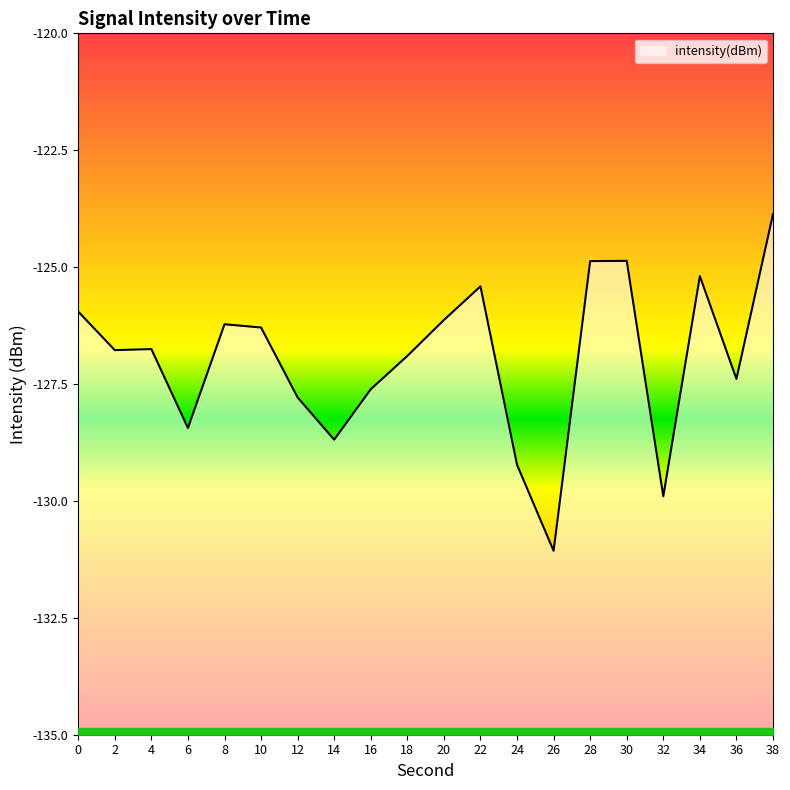

Does the chart display data point markers on the line(s)?

No